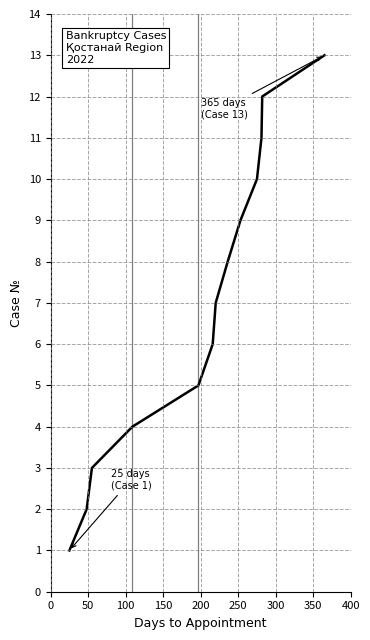

What is the greatest value displayed?

13